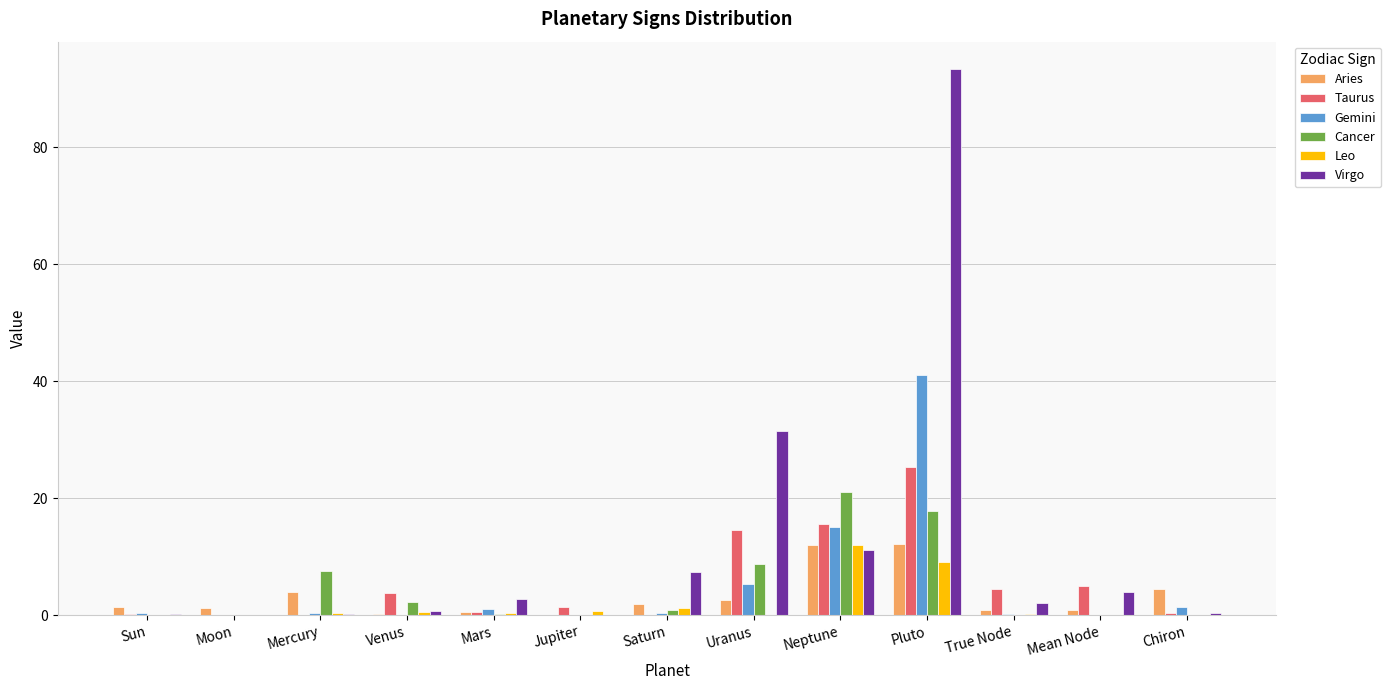

What is the sum of all Taurus values?

71.4